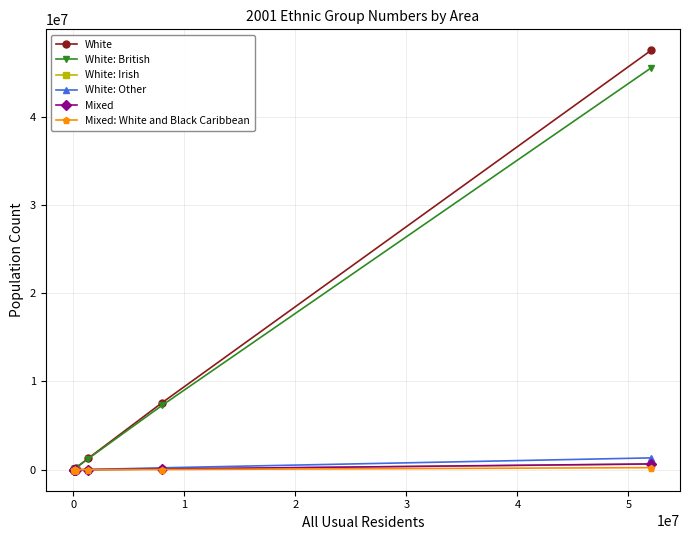

True or false: White: Other and White cross at least once.

False